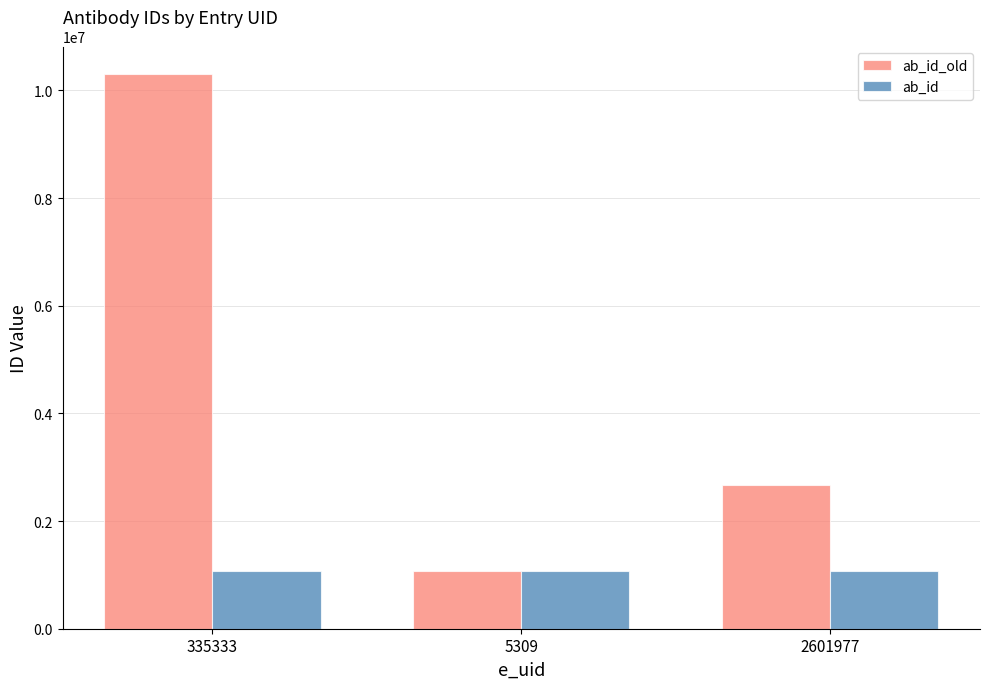

Which series has the largest total across all categories?

ab_id_old